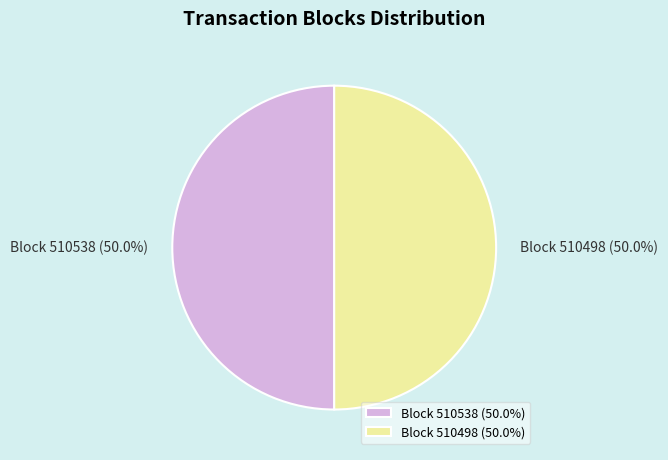

What portion of the pie excludes Block 510498 (50.0%)?

50.0%